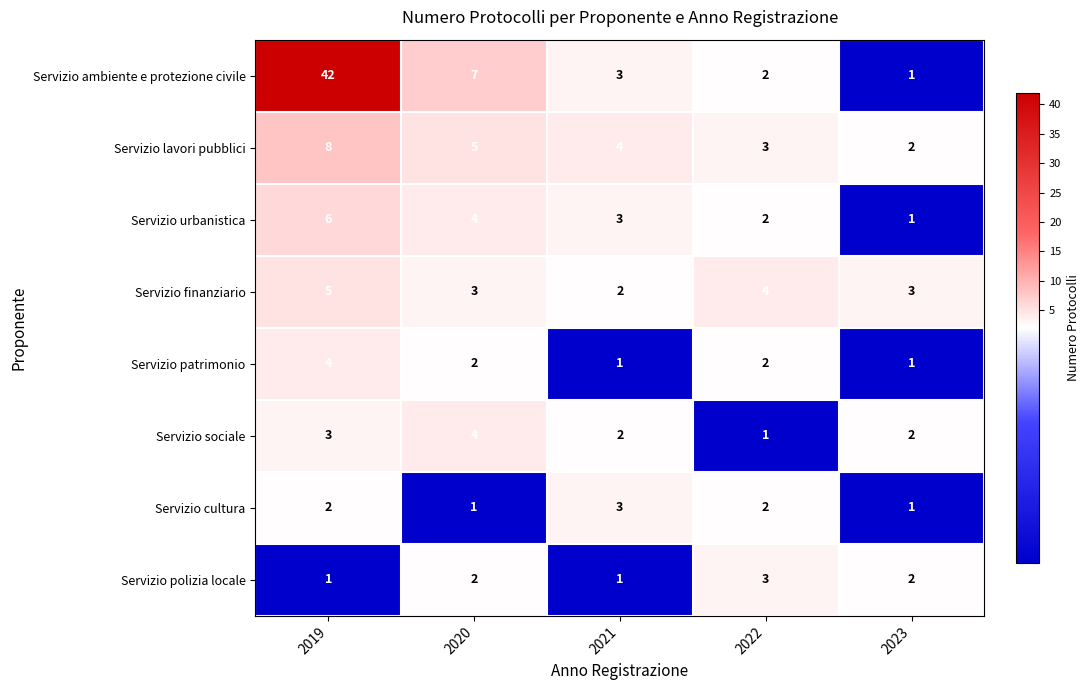

What is the approximate value of Servizio sociale at 2019?

3